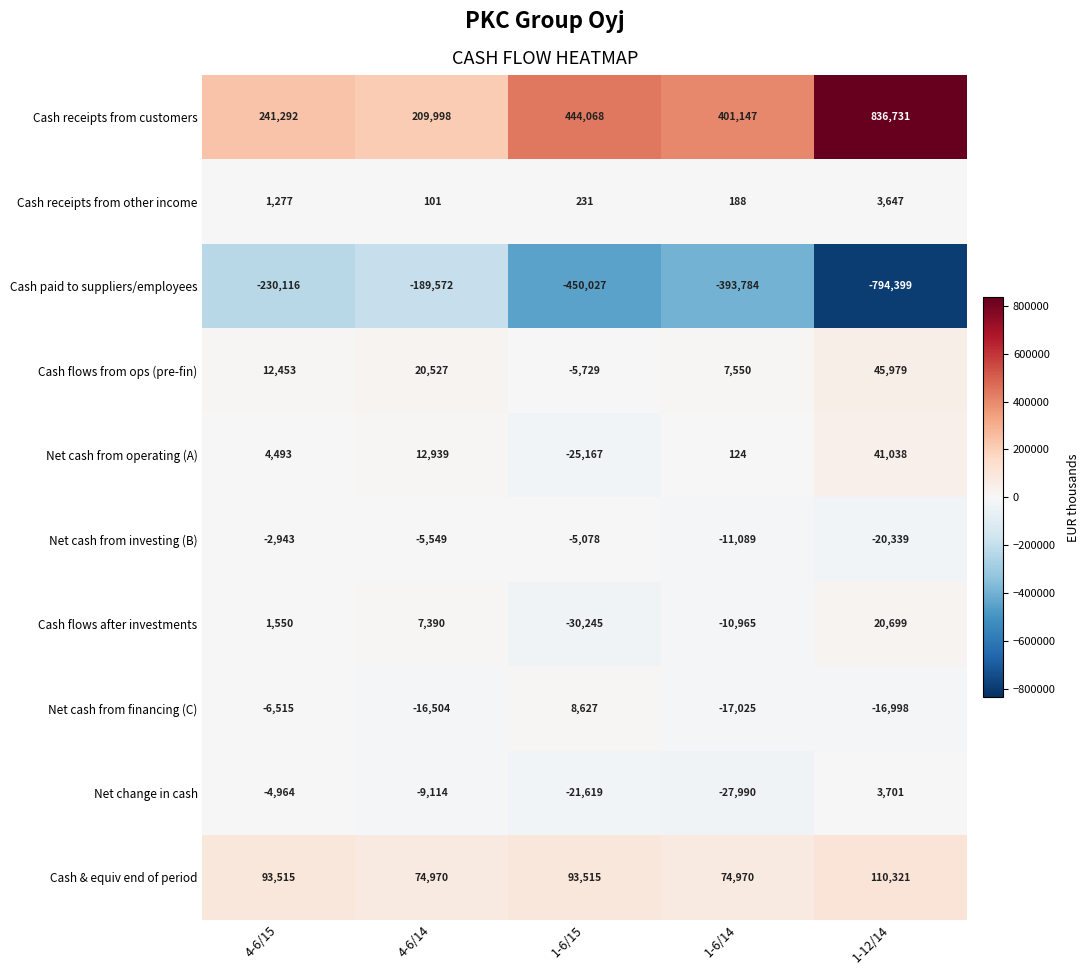

What is the spread (max minus min) of values at 4-6/15?

471408